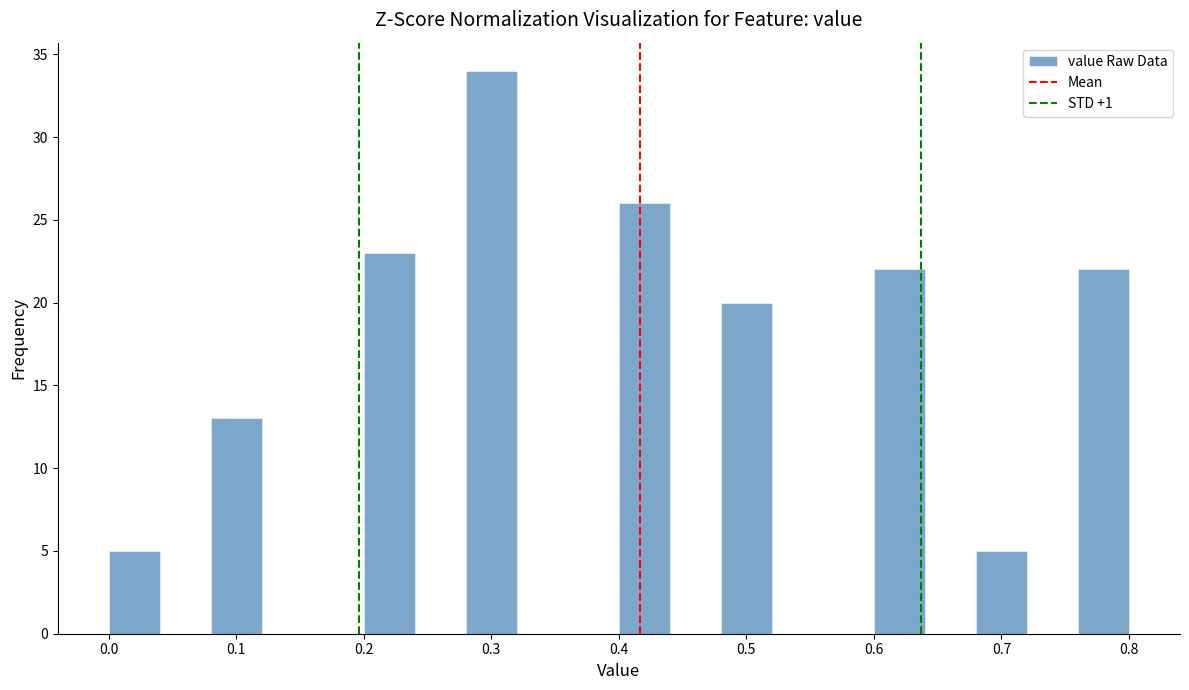

Reading left to right, list every bar in this chart as the range it spans on the x-axis followed by its height. The values are not printed on the chart, so give them approximately, as read against the axis.

0.00 to 0.04: 5
0.04 to 0.08: 0
0.08 to 0.12: 13
0.12 to 0.16: 0
0.16 to 0.20: 0
0.20 to 0.24: 23
0.24 to 0.28: 0
0.28 to 0.32: 34
0.32 to 0.36: 0
0.36 to 0.40: 0
0.40 to 0.44: 26
0.44 to 0.48: 0
0.48 to 0.52: 20
0.52 to 0.56: 0
0.56 to 0.60: 0
0.60 to 0.64: 22
0.64 to 0.68: 0
0.68 to 0.72: 5
0.72 to 0.76: 0
0.76 to 0.80: 22